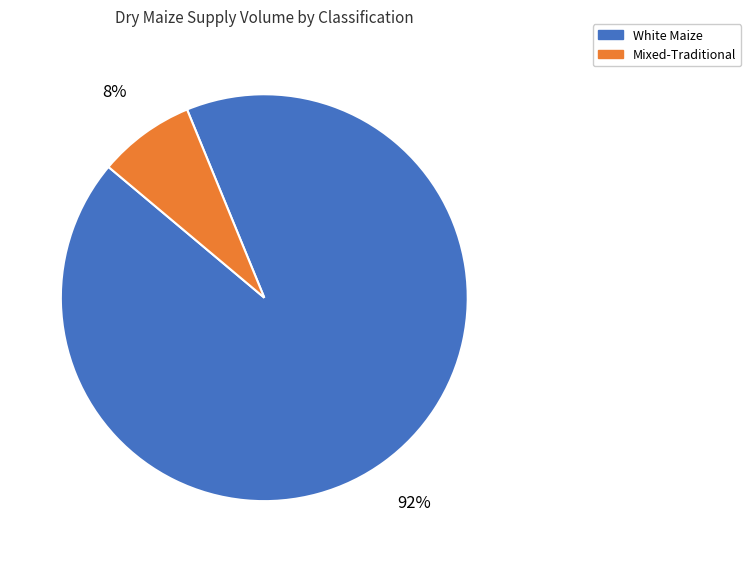

Is there any slice that represents more than half of the pie?

Yes